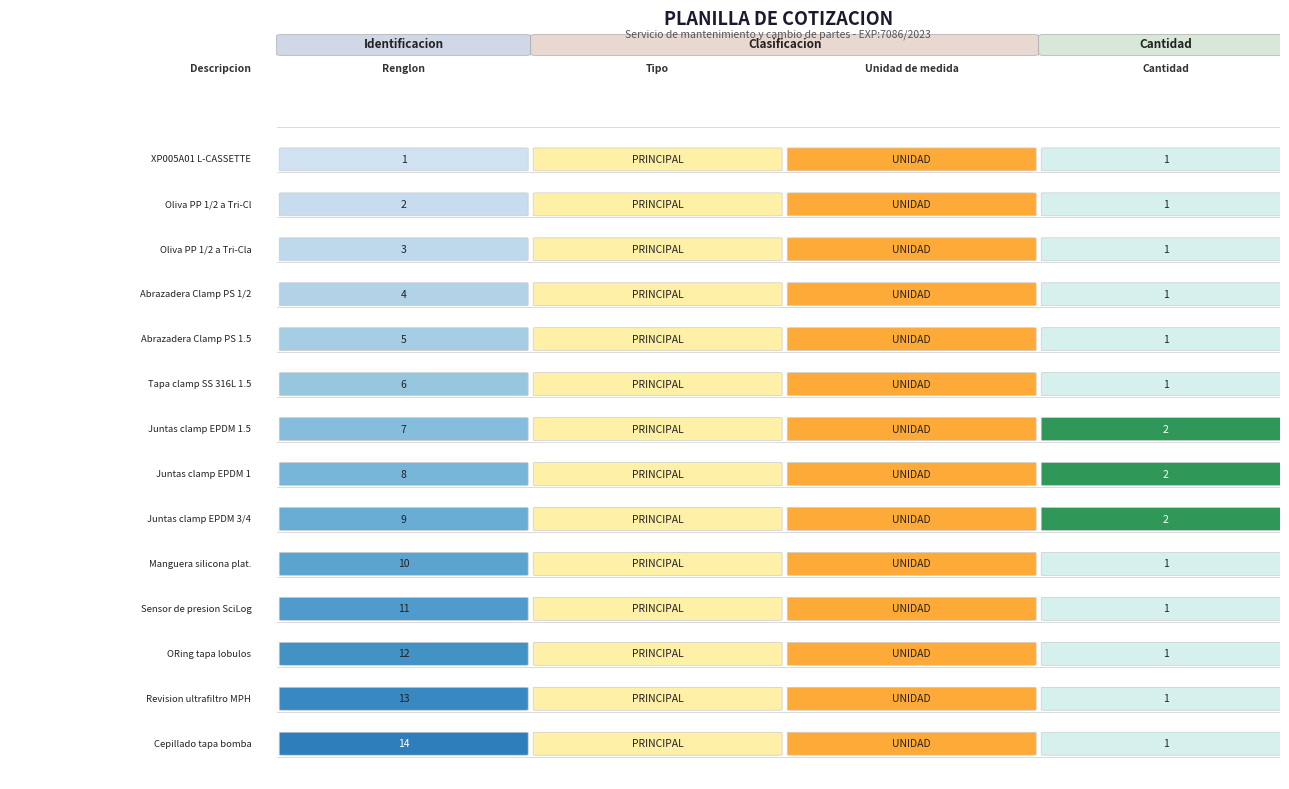

The 5  series shows 1 at 3 . True or false?

False